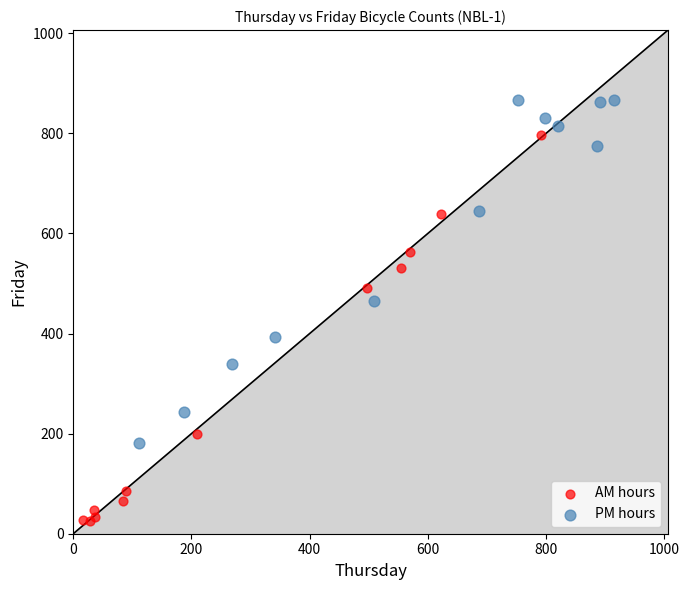

Which series has the widest spread of Y values?

AM hours